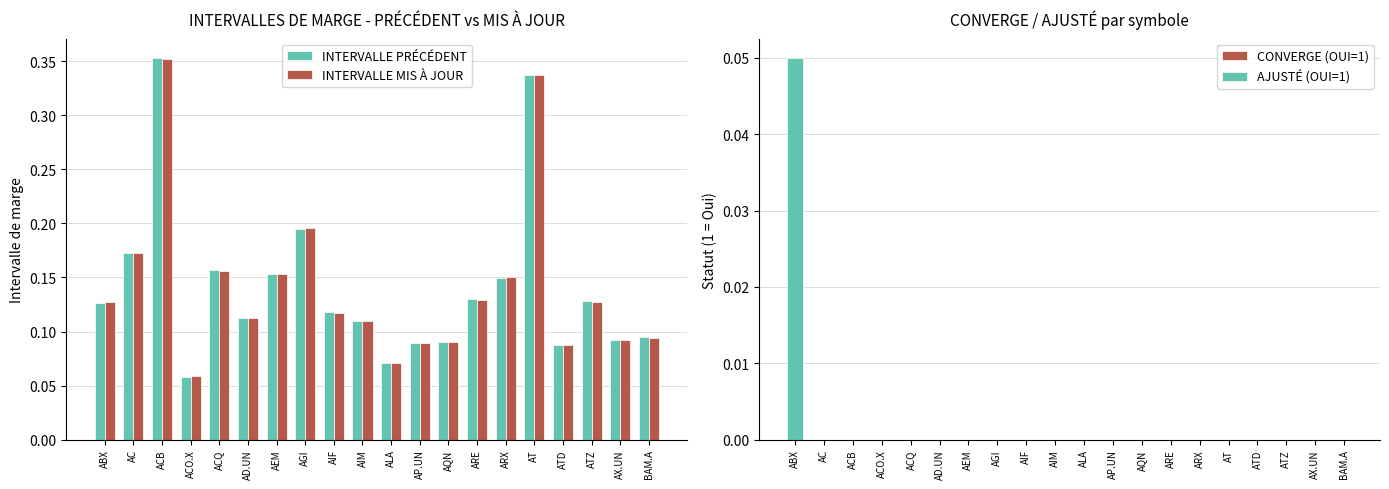

Is it true that INTERVALLE PRÉCÉDENT equals 0.1 at ATD?

True